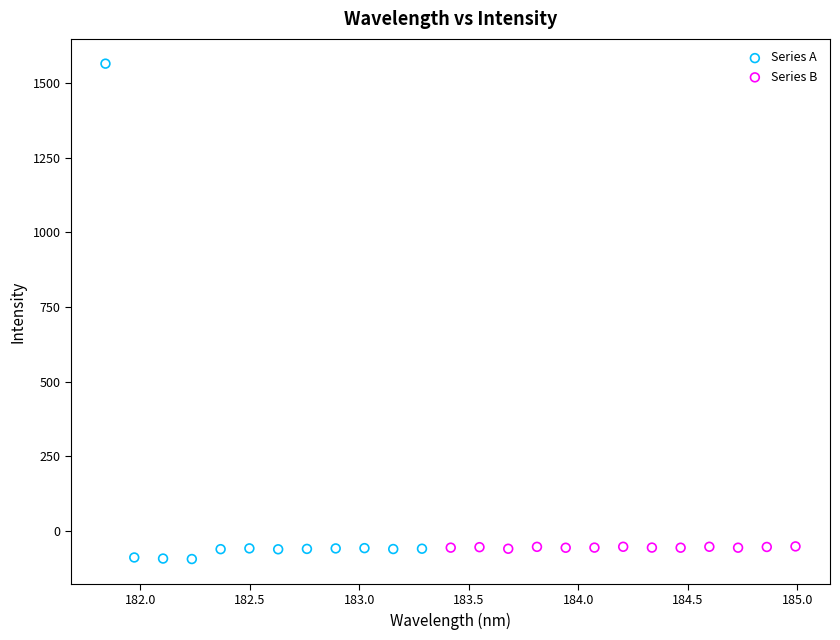

Which series has the largest Y range (max minus min)?

Series A